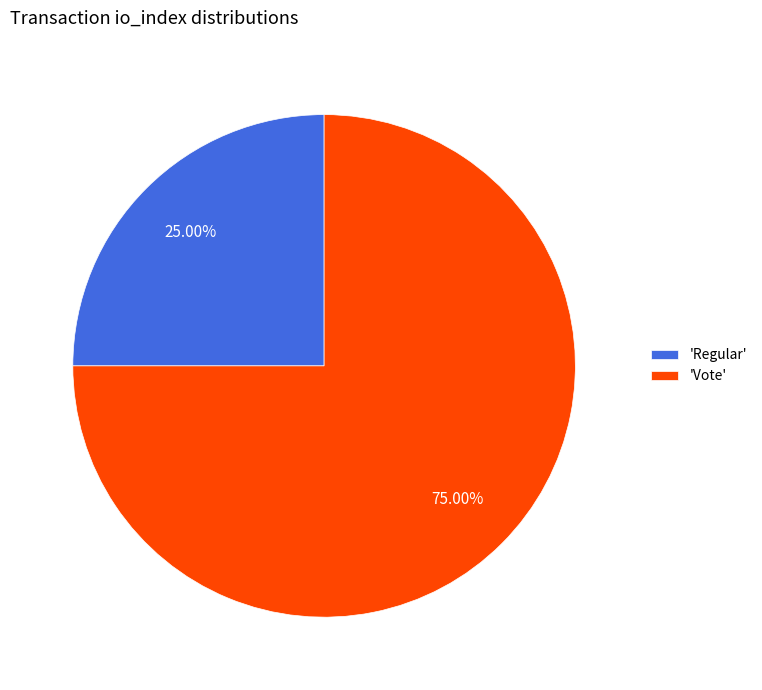

How many segments does this pie chart have?

2